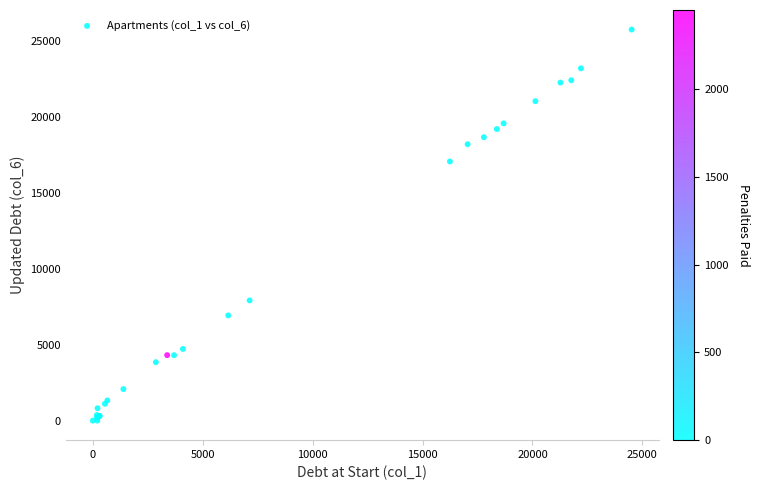

What Y value in the scatter plot is closest to 12883?

17075.8